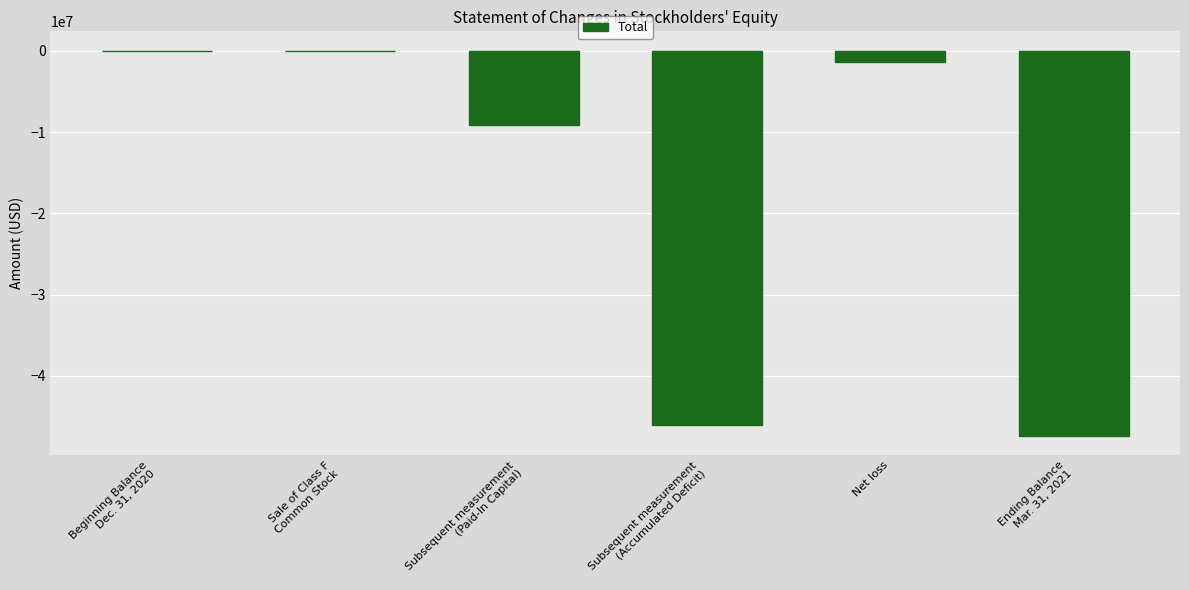

True or false: the data shows 25000 at Sale of Class F
Common Stock.

True